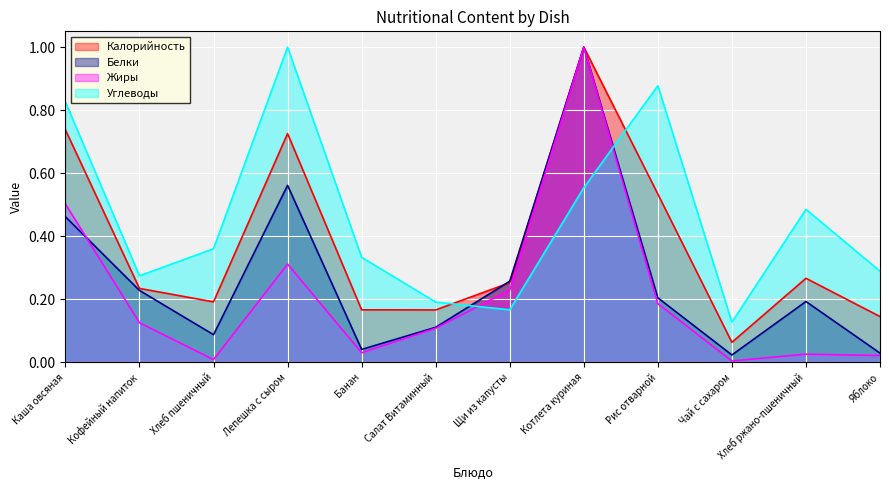

What is the spread (max minus min) of values at Щи из капусты?

0.1